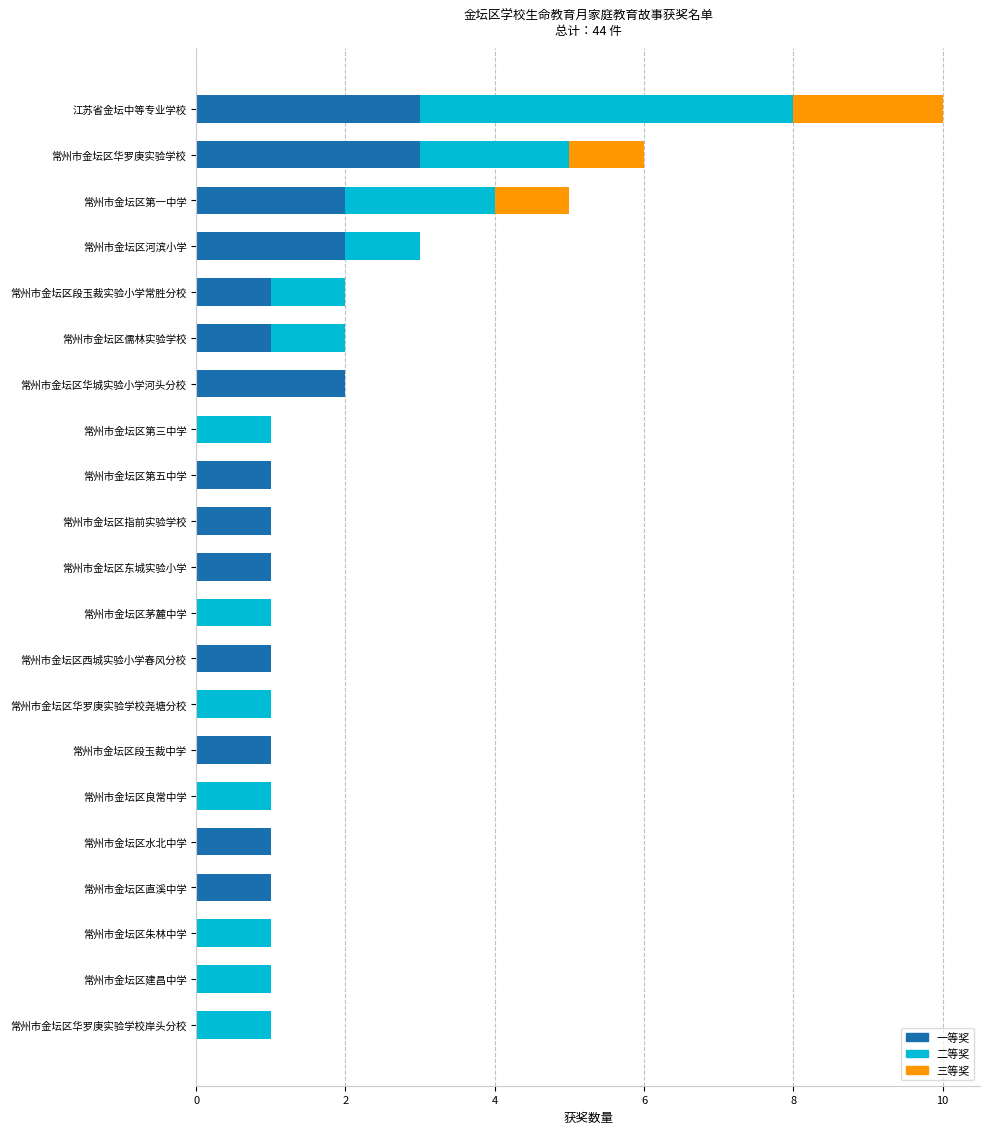

At which category is the sum across all series the highest?

江苏省金坛中等专业学校